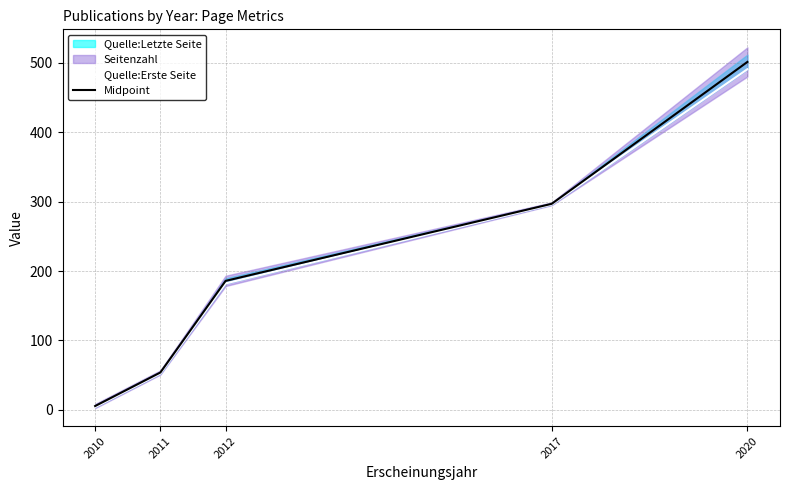

What is the sum of all Midpoint values?

1043.7